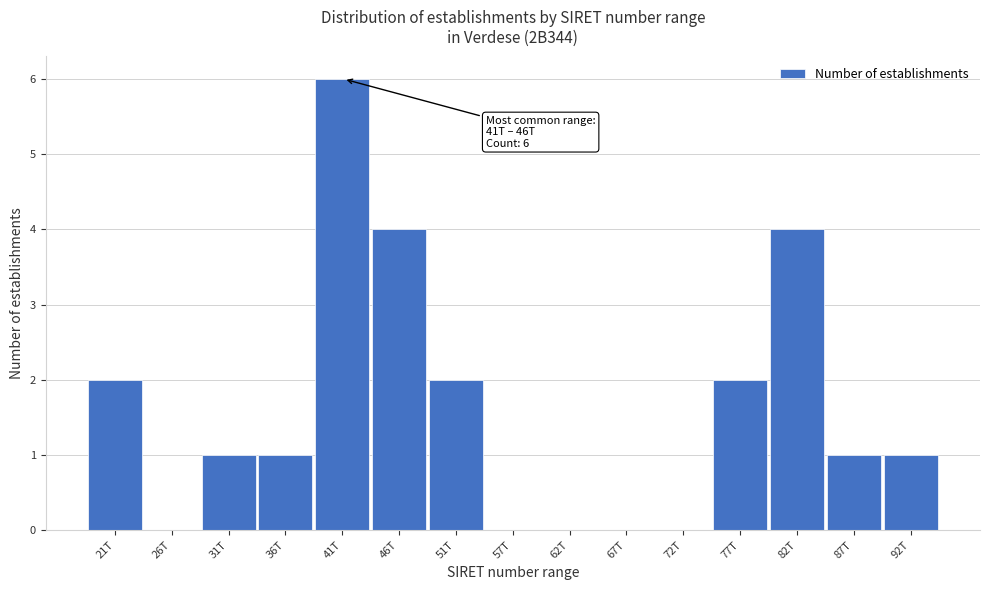

Reading left to right, what are all the values shown in this chart?

21T=2	26T=0	31T=1	36T=1	41T=6	46T=4	51T=2	57T=0	62T=0	67T=0	72T=0	77T=2	82T=4	87T=1	92T=1